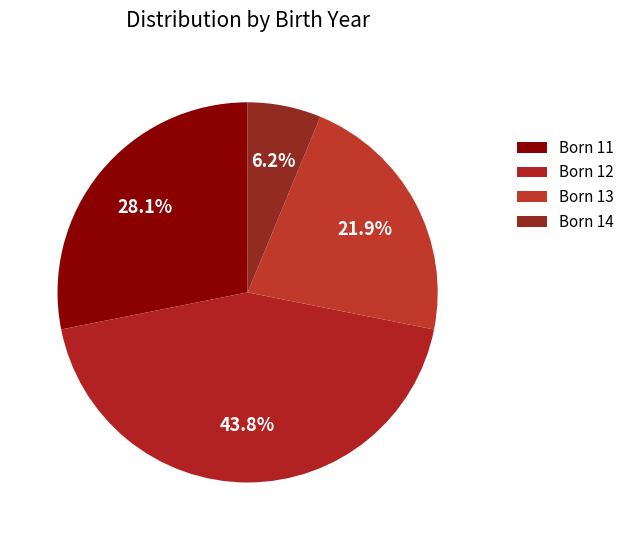

What is the largest slice in the pie chart?

Born 12